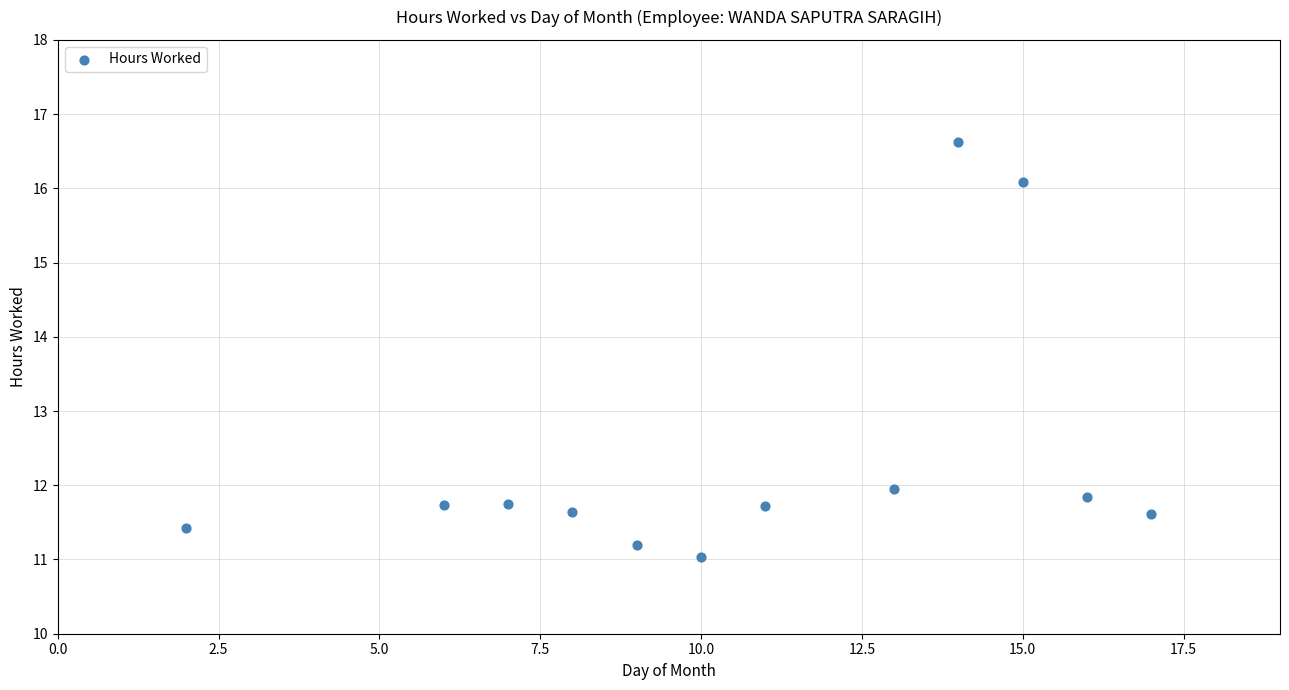

What is the average X value?

10.7